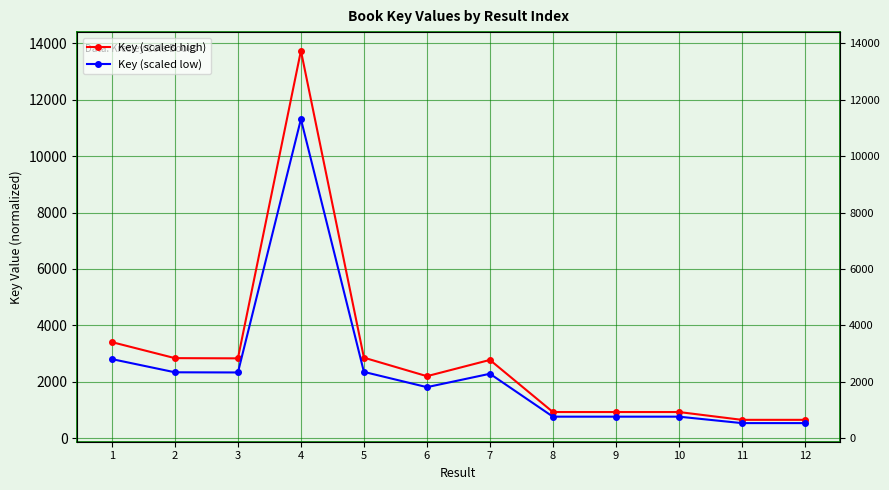

True or false: Key (scaled low) has a value of 1813.1 at 6.

True